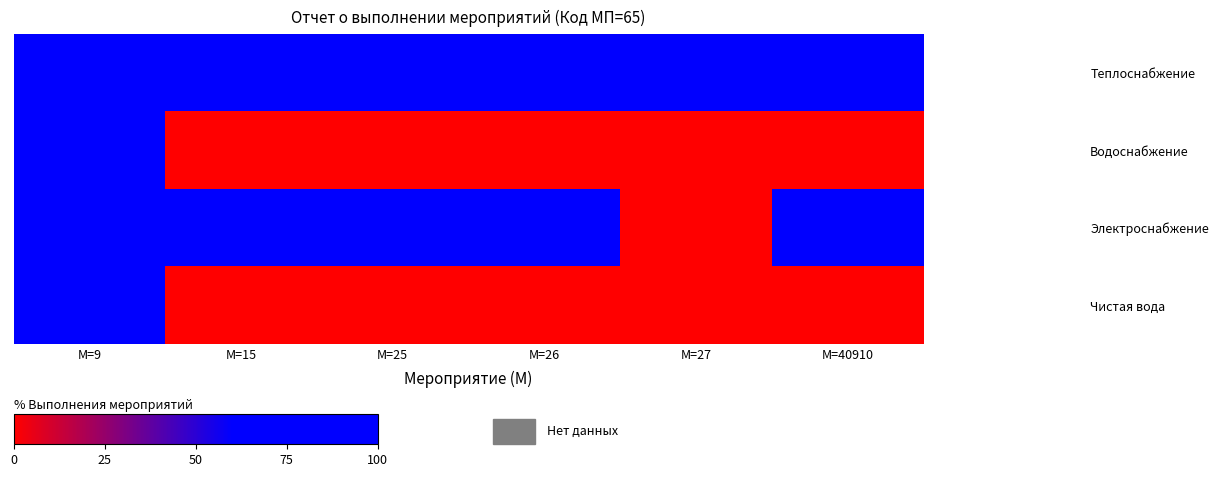

Which has a higher value, М=27 or М=15?

М=27